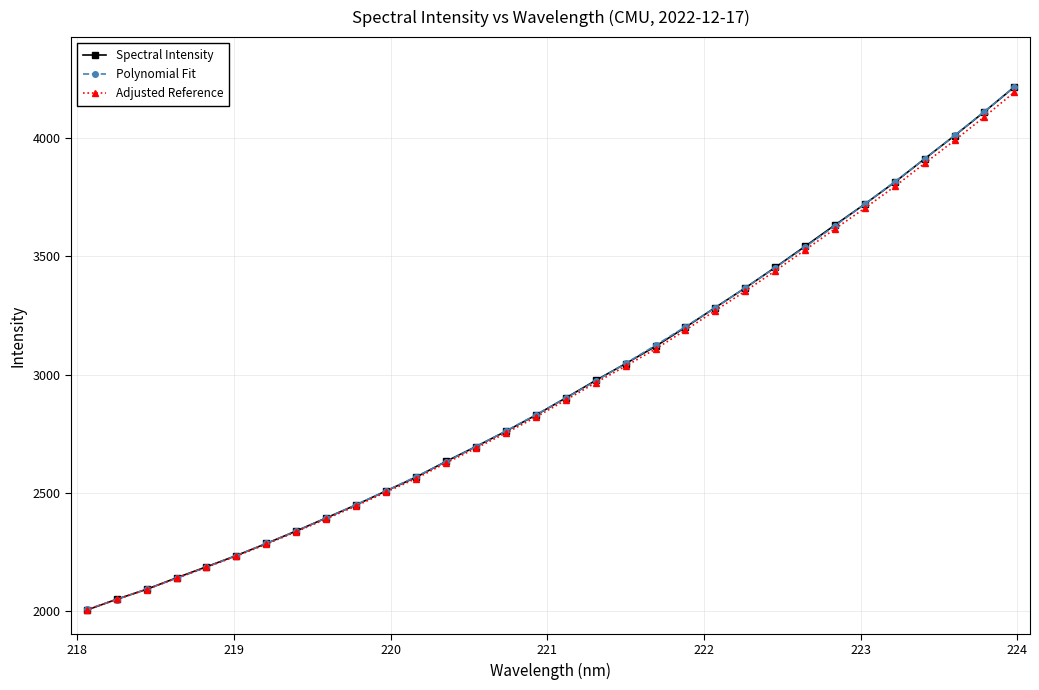

What is the value of the Spectral Intensity point at the 12th from the left?

2566.2